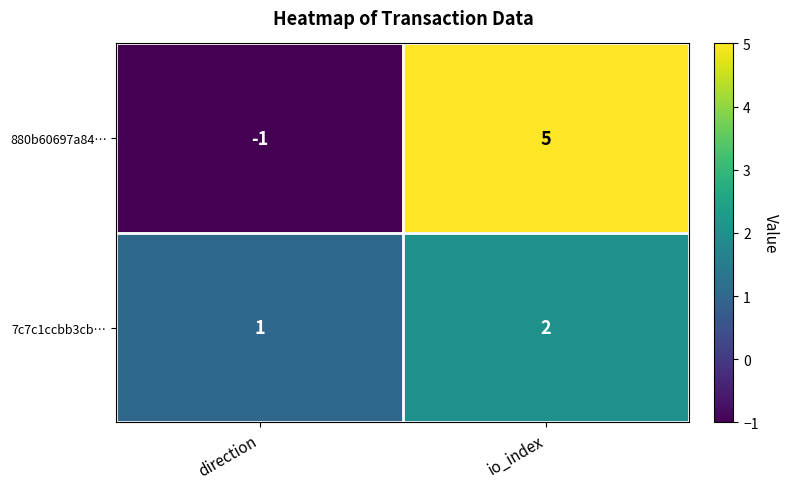

What is the sum of the 880b60697a84… values at io_index and direction?

4